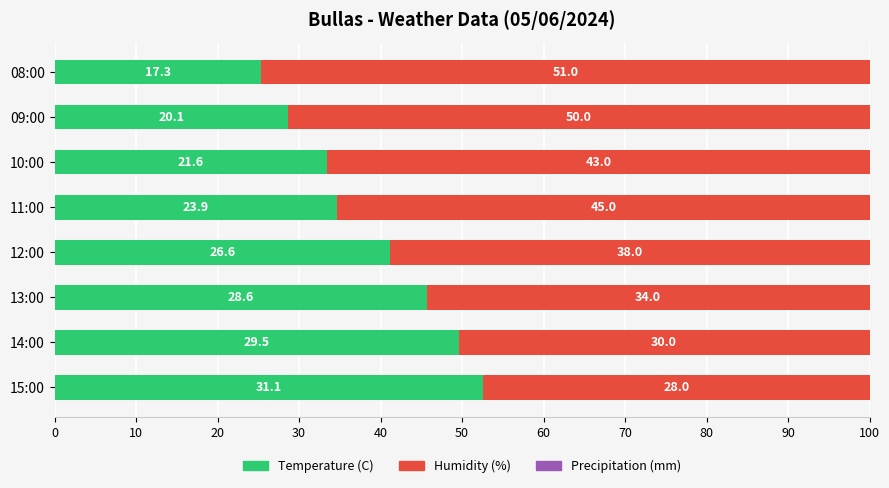

Which series has the largest total across all categories?

Humidity (%)